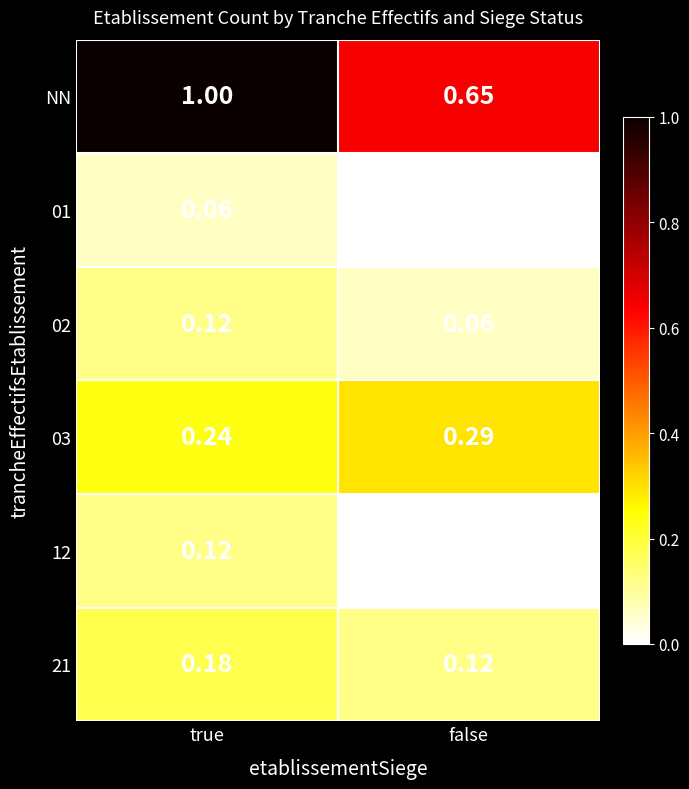

Rank the categories by 01 value from highest to lowest.

true, false